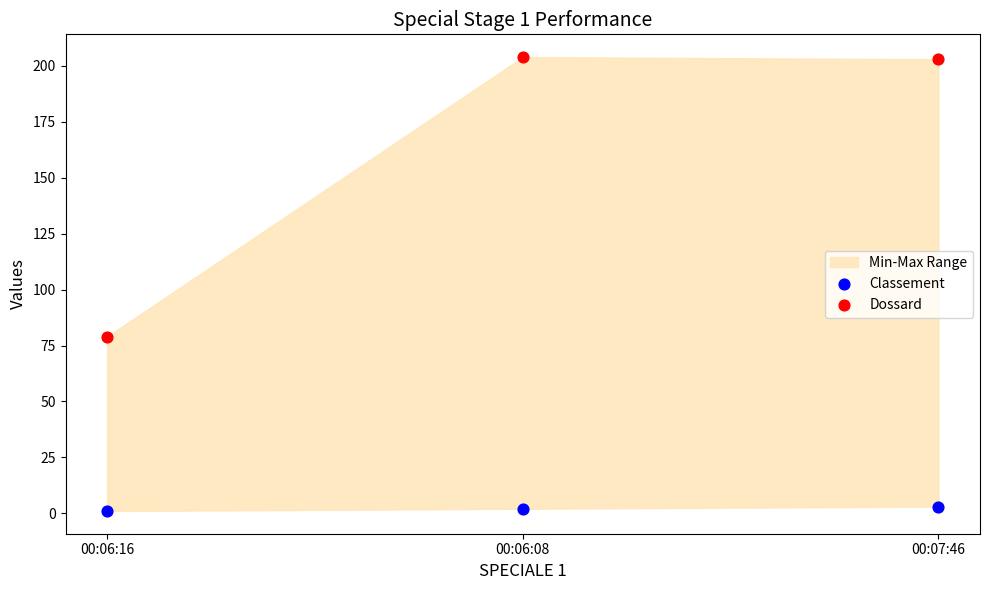

Across all series, what Y value is closest to 102?

79